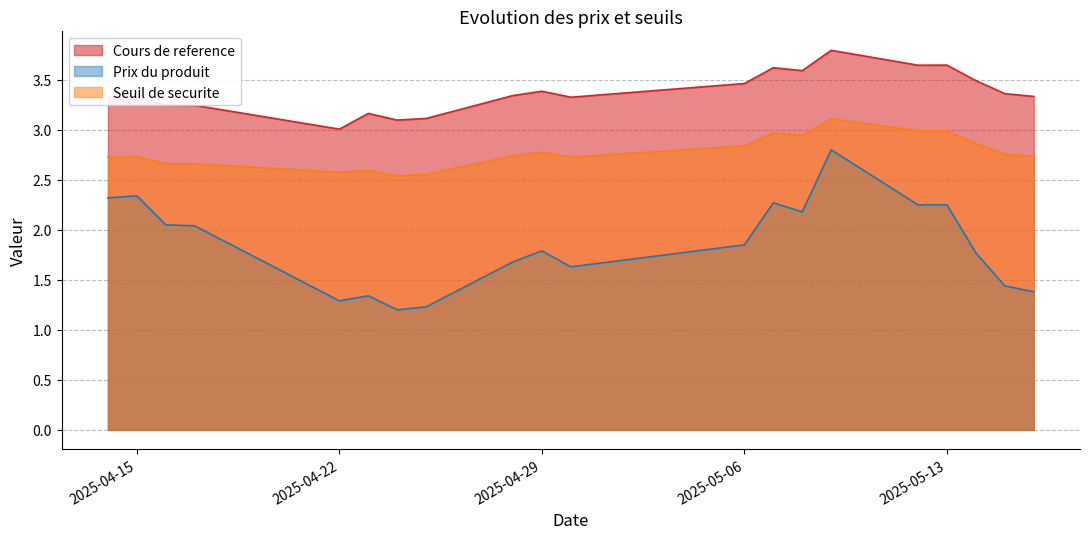

Reading left to right, transcribe all the data shown in this chart.

Cours de reference: 3.3	3.3	3.2	3.2	3.0	3.2	3.1	3.1	3.3	3.4	3.3	3.5	3.6	3.6	3.8	3.6	3.6	3.5	3.4	3.3
Prix du produit: 2.3	2.3	2.0	2.0	1.3	1.3	1.2	1.2	1.7	1.8	1.6	1.9	2.3	2.2	2.8	2.2	2.2	1.8	1.4	1.4
Seuil de securite: 2.7	2.7	2.7	2.7	2.6	2.6	2.5	2.6	2.7	2.8	2.7	2.8	3.0	2.9	3.1	3.0	3.0	2.9	2.8	2.7